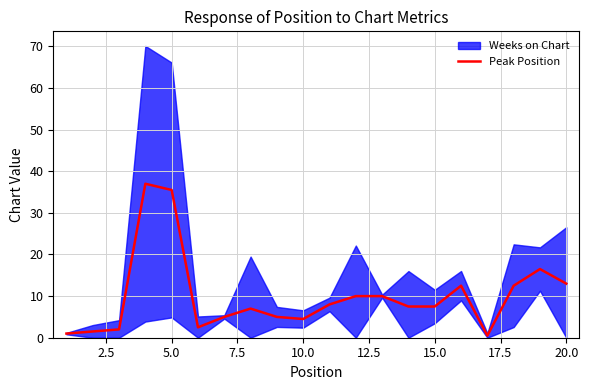

The value of Peak Position at 15.0 is 11.4. True or false?

False